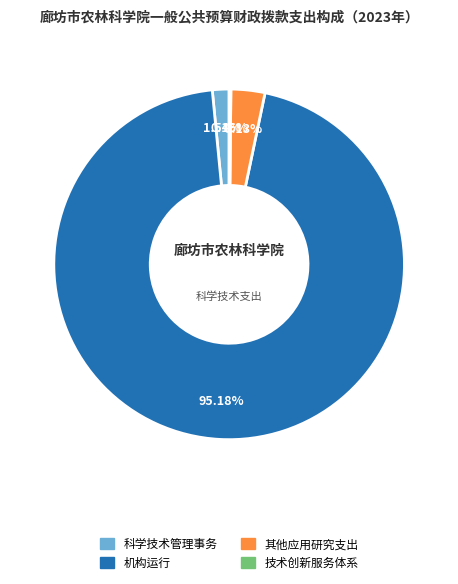

Which has a higher value, 机构运行 or 其他应用研究支出?

机构运行